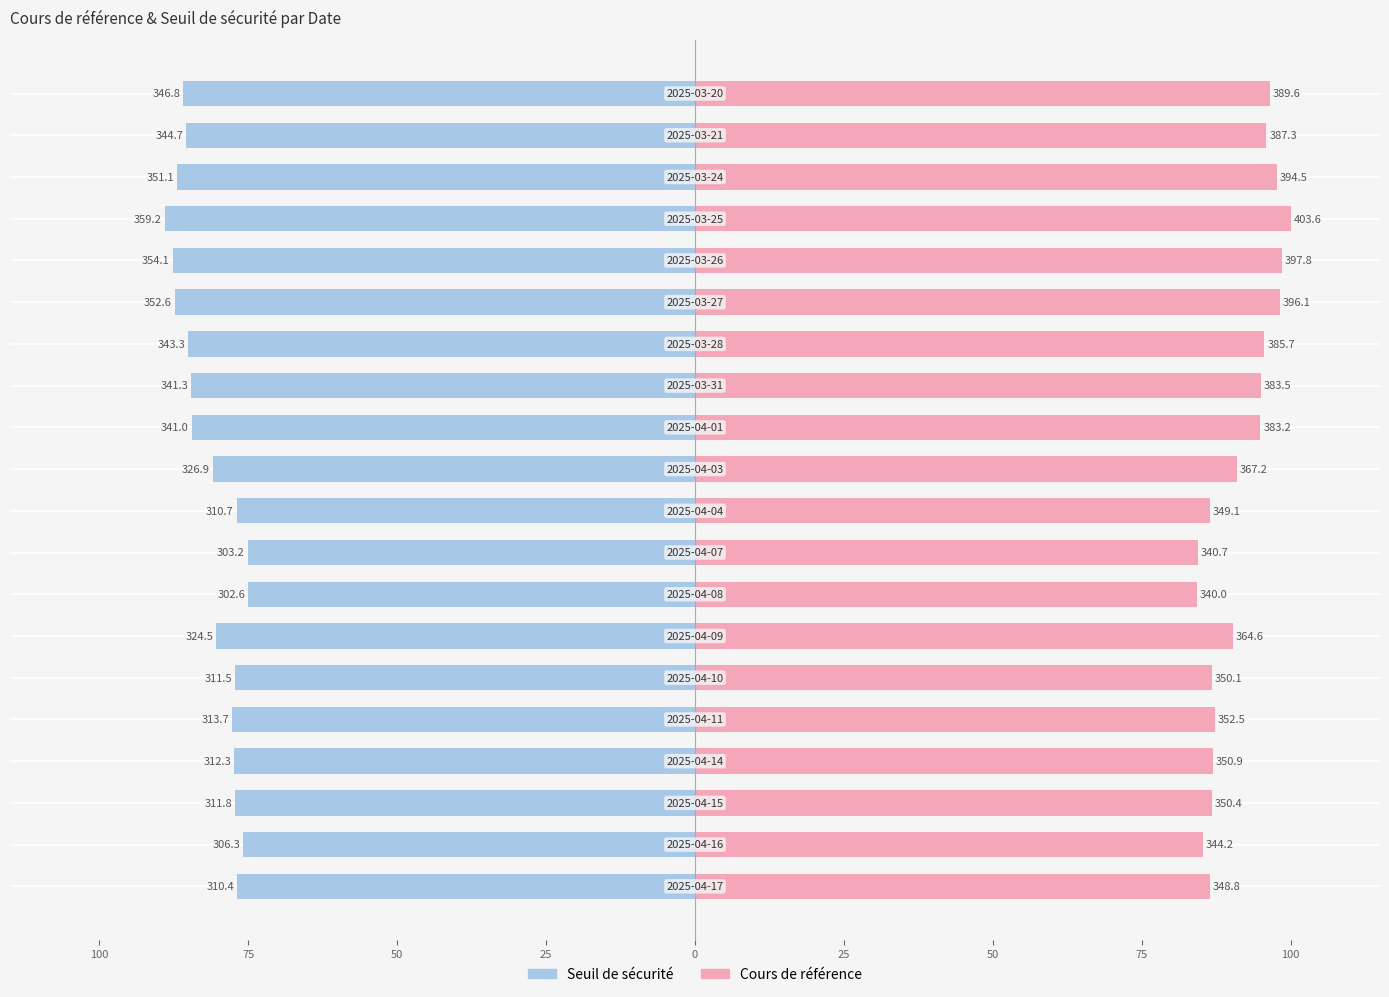

Rank the series by their average value, from highest to lowest.

Cours de référence, Seuil de sécurité